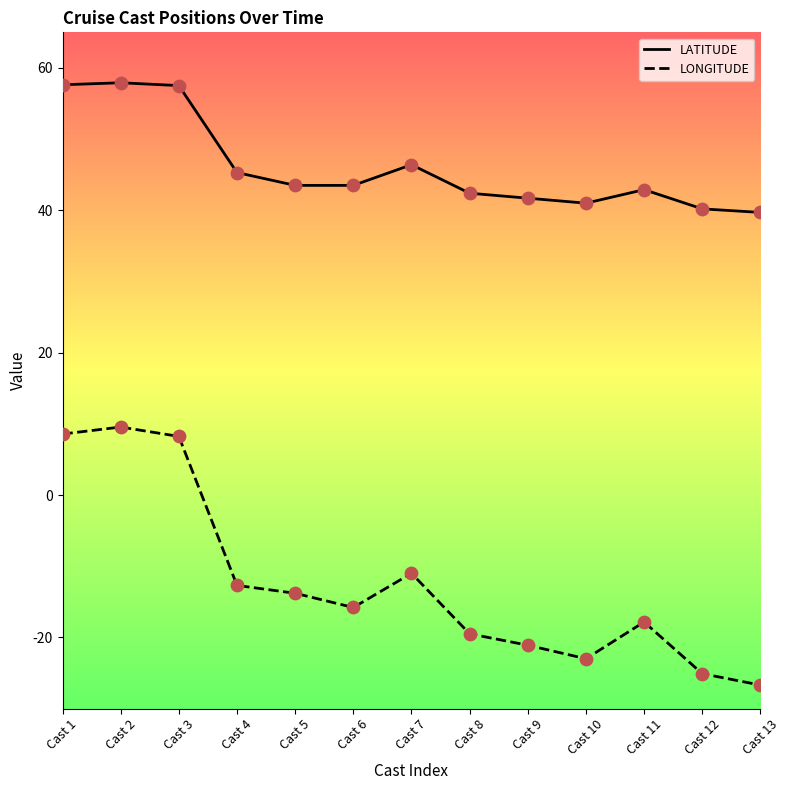

Which series has the widest spread of values?

LONGITUDE